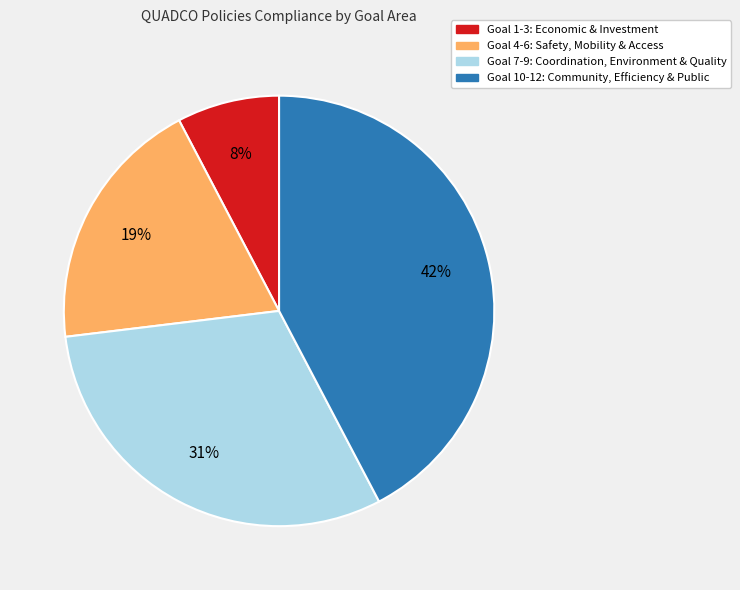

Approximately how many times larger is the value at Goal 1-3: Economic & Investment compared to Goal 4-6: Safety, Mobility & Access?

0.4